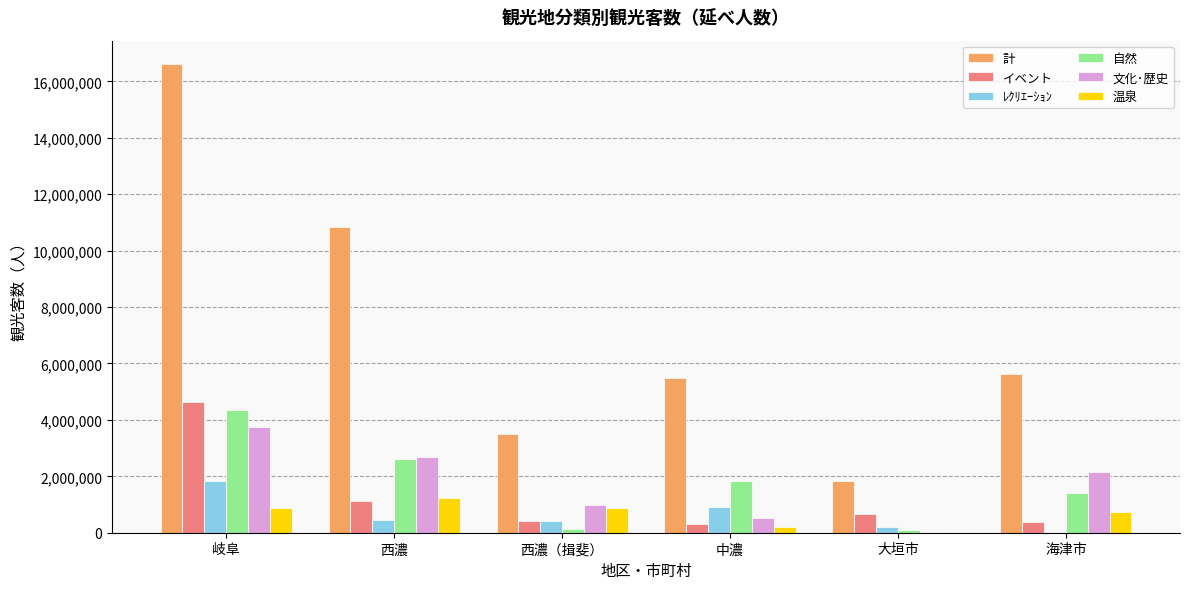

Where does the イベント series first go above 653000?

岐阜